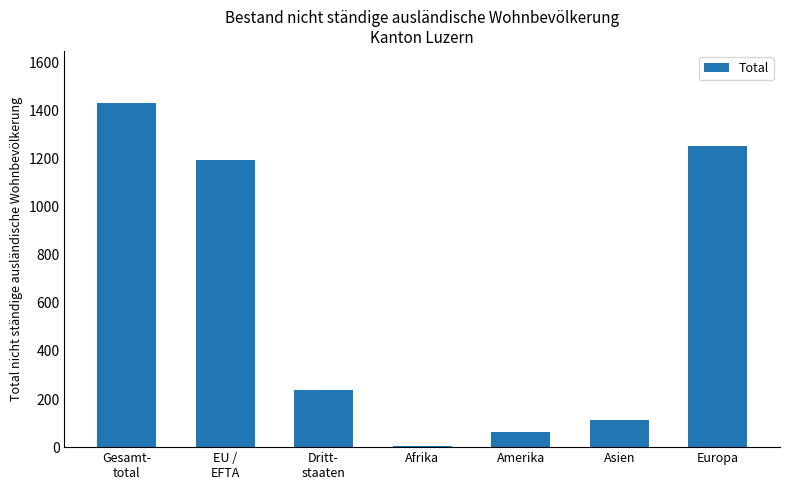

Approximately how many times larger is the value at EU /
EFTA compared to Gesamt-
total?

0.8